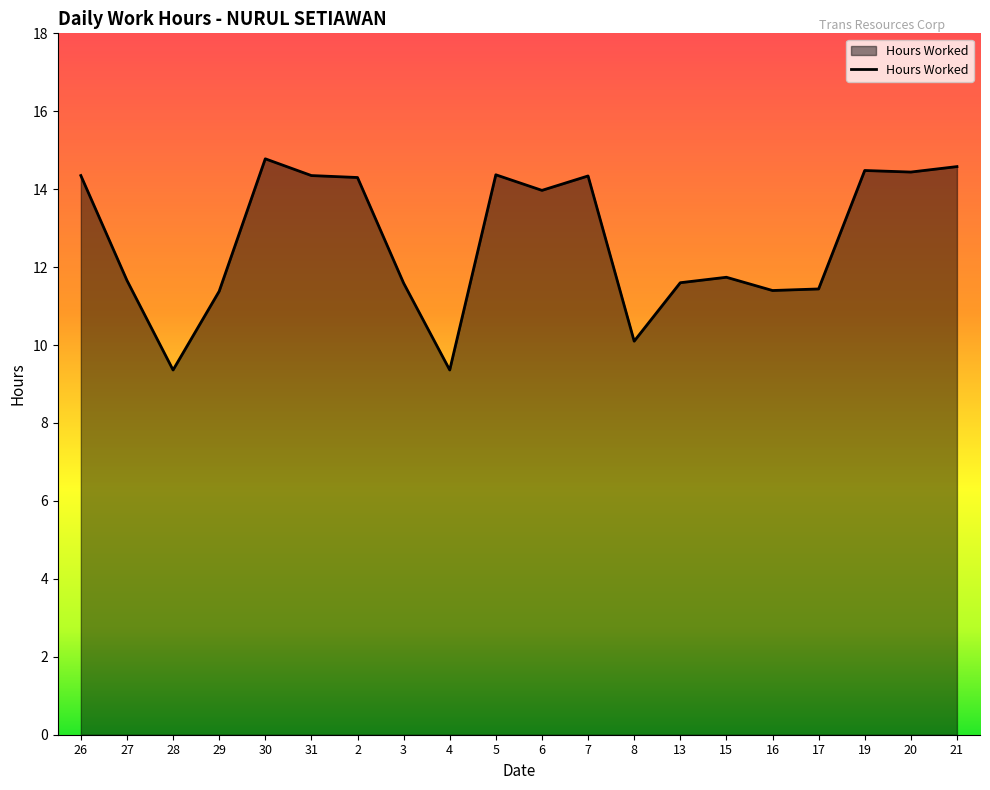

What value does the data have at 16?

11.4